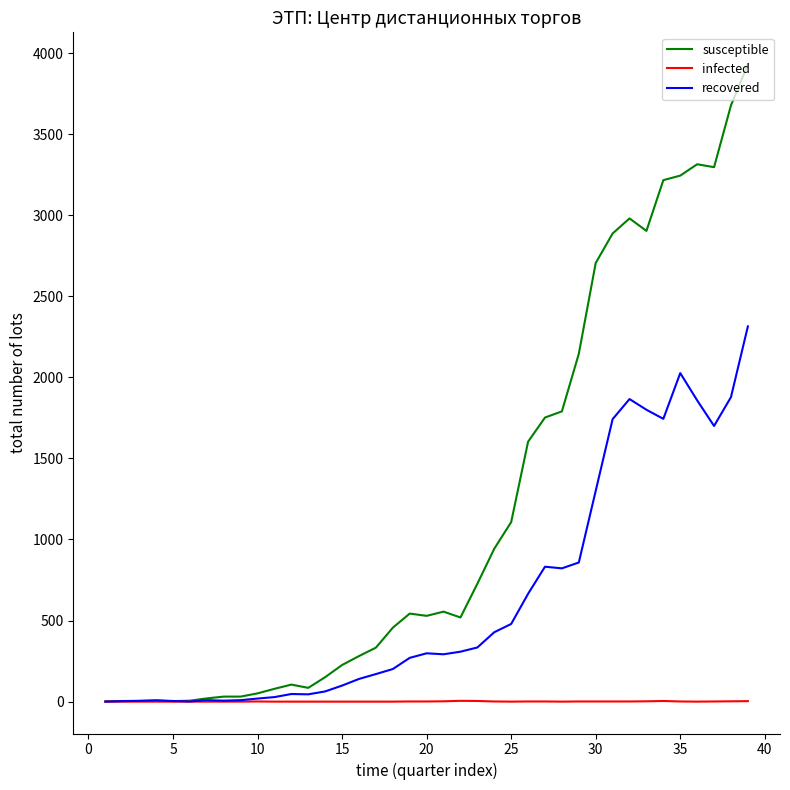

List the series in order of their overall mean, lowest first.

infected, recovered, susceptible